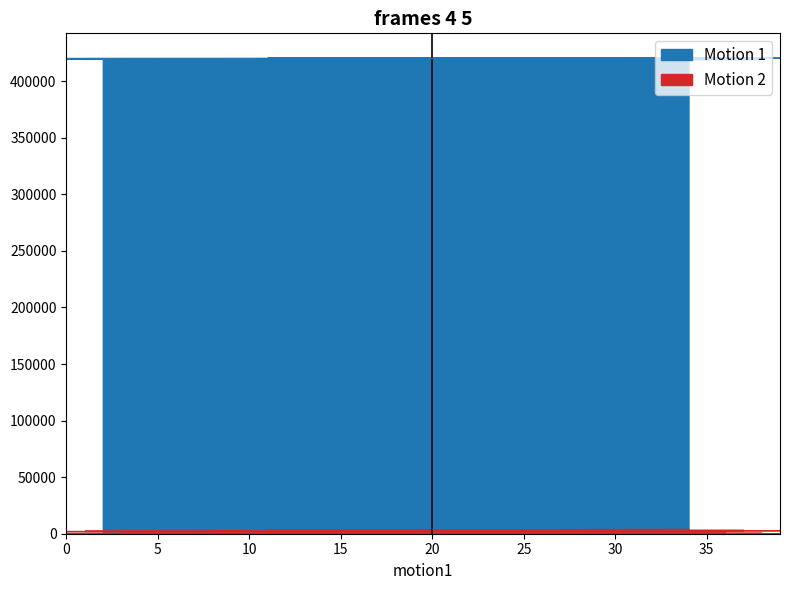

At how many categories does at least one series exceed 208141?

40